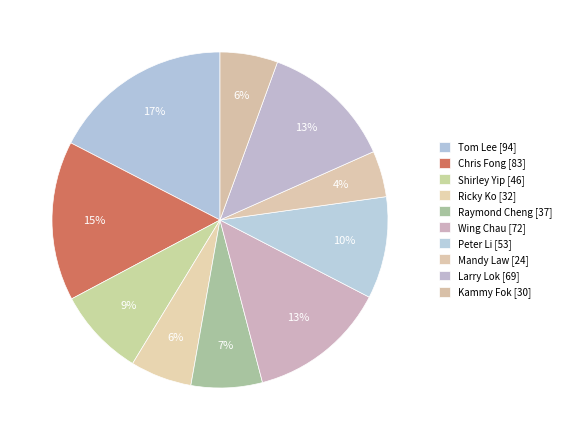

Count the number of slices in the pie.

10